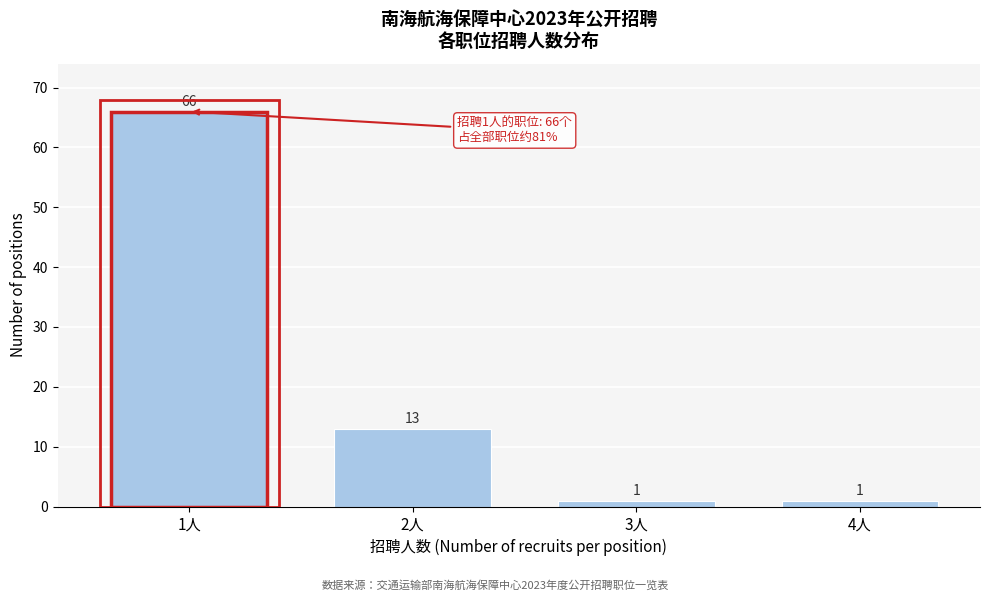

Reading right to left, list all the values displayed in this chart.

1	1	13	66